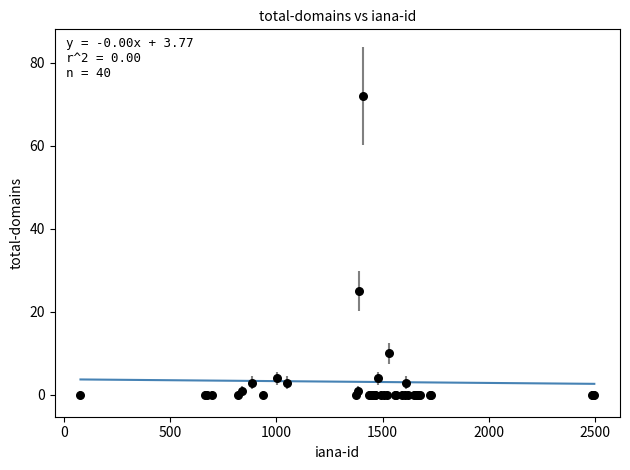

What Y value in the scatter plot is closest to 36?

25